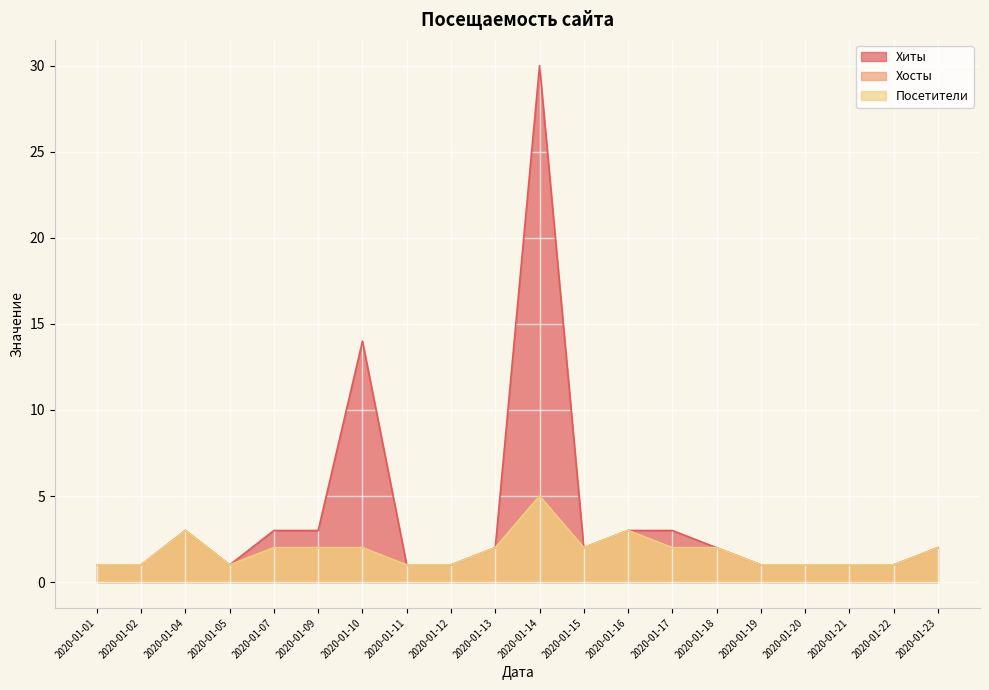

At how many categories does at least one series exceed 1?

11